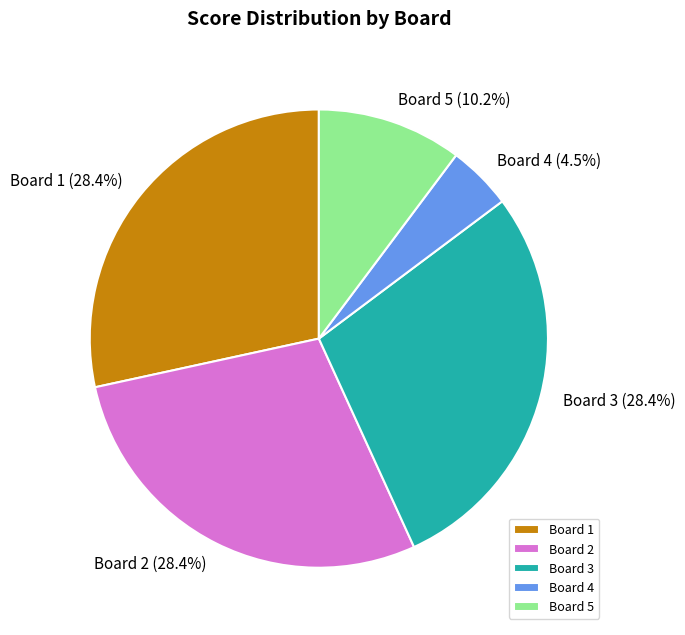

Does any single category account for the majority?

No